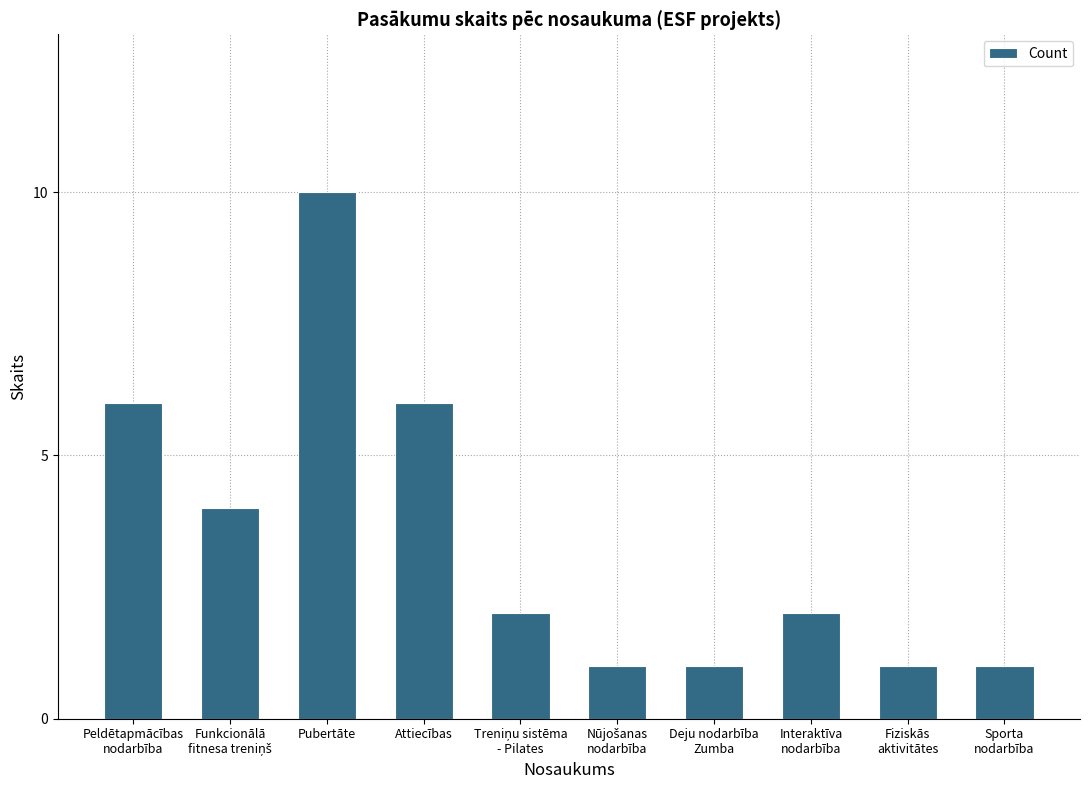

Reading right to left, list all the values displayed in this chart.

1	1	2	1	1	2	6	10	4	6